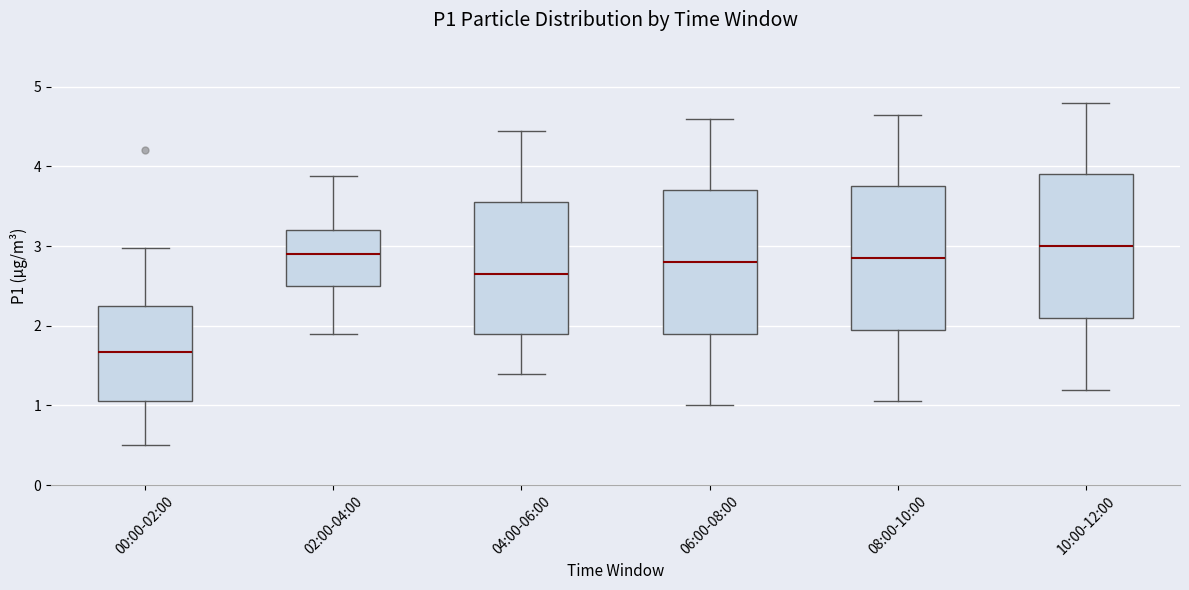

Reading left to right, transcribe this box plot: for each box, give where its median line is, the range the box spans, and where its two whiskers end, as read against the y-axis. The values are not printed on the chart, so give them approximately, as read against the axis.

00:00-02:00: median 1.7, box 1.1 to 2.3, whiskers 0.5 to 3.0
02:00-04:00: median 2.9, box 2.5 to 3.2, whiskers 1.9 to 3.9
04:00-06:00: median 2.7, box 1.9 to 3.6, whiskers 1.4 to 4.5
06:00-08:00: median 2.8, box 1.9 to 3.7, whiskers 1.0 to 4.6
08:00-10:00: median 2.9, box 2.0 to 3.8, whiskers 1.1 to 4.7
10:00-12:00: median 3.0, box 2.1 to 3.9, whiskers 1.2 to 4.8